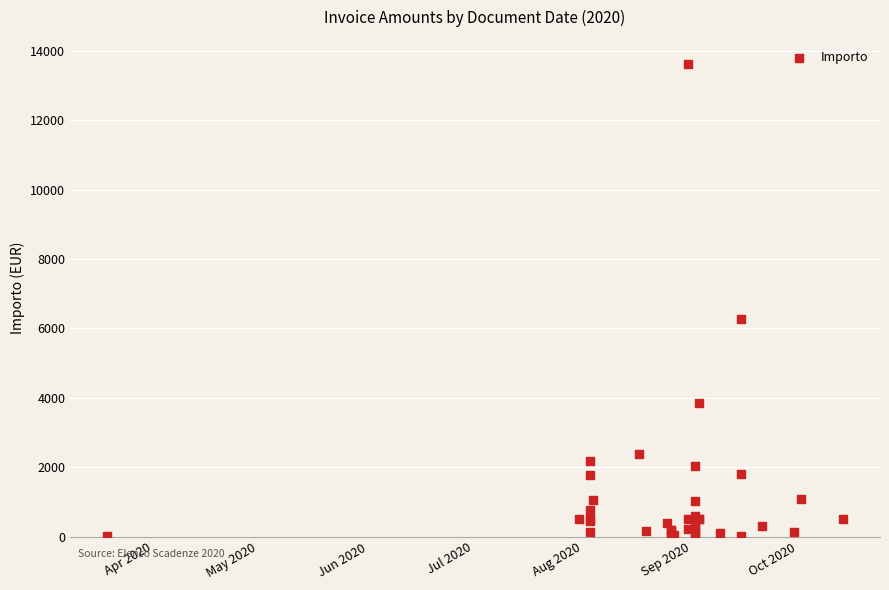

What Y value in the scatter plot is closest to 6825?

6261.8